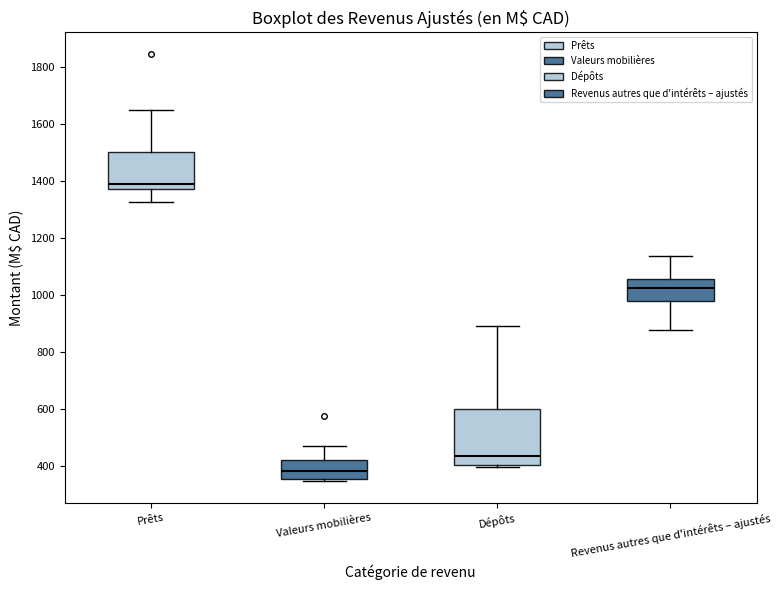

Where does the median line of the box for Revenus autres que d'intérêts – ajustés sit on the y-axis? The values are not printed on the chart, so give them approximately, as read against the axis.

1020